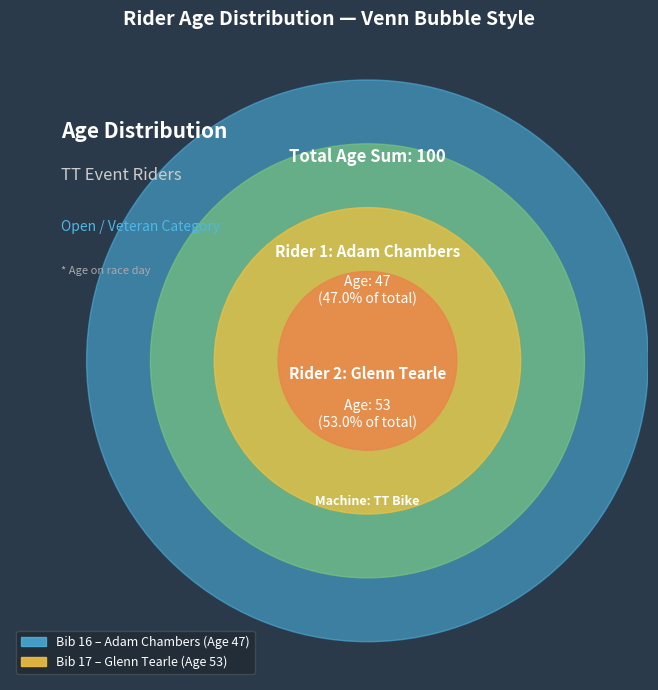

Rank the categories by value from lowest to highest.

Bib 16 (Adam Chambers), Bib 17 (Glenn Tearle)